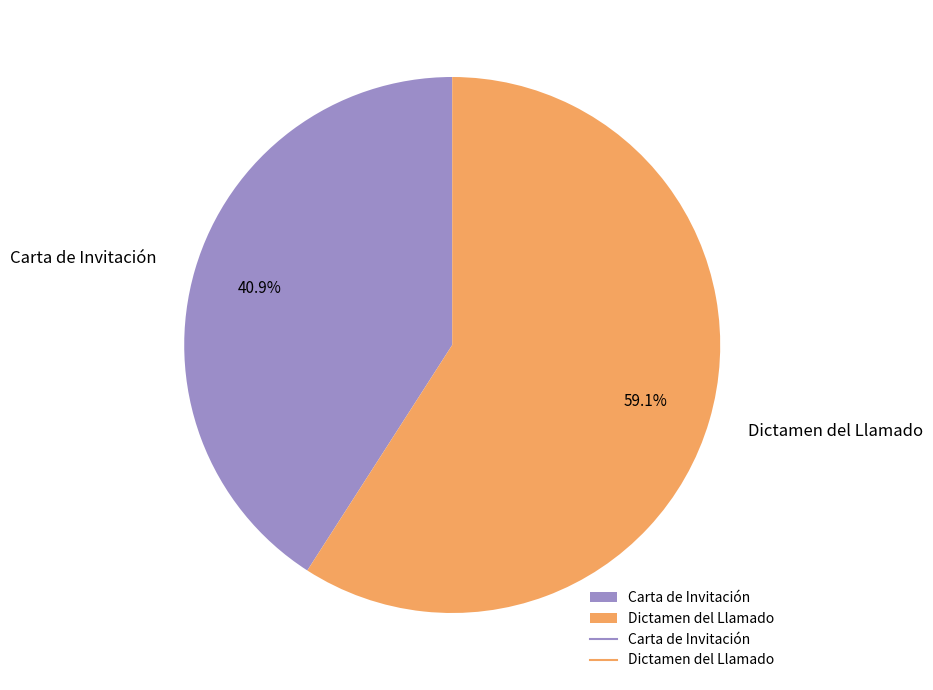

Which has a higher value, Carta de Invitación or Dictamen del Llamado?

Dictamen del Llamado